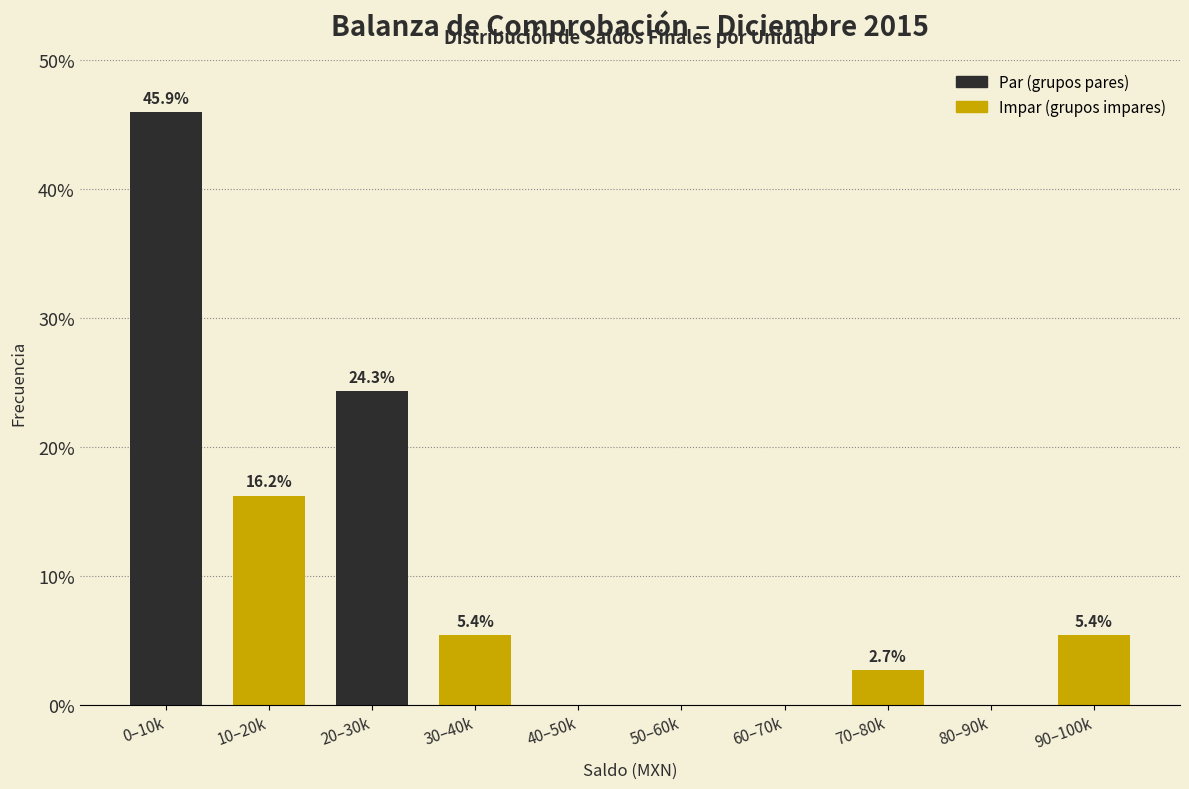

Reading right to left, transcribe all the data shown in this chart.

90–100k=5.4	80–90k=0.0	70–80k=2.7	60–70k=0.0	50–60k=0.0	40–50k=0.0	30–40k=5.4	20–30k=24.3	10–20k=16.2	0–10k=45.9